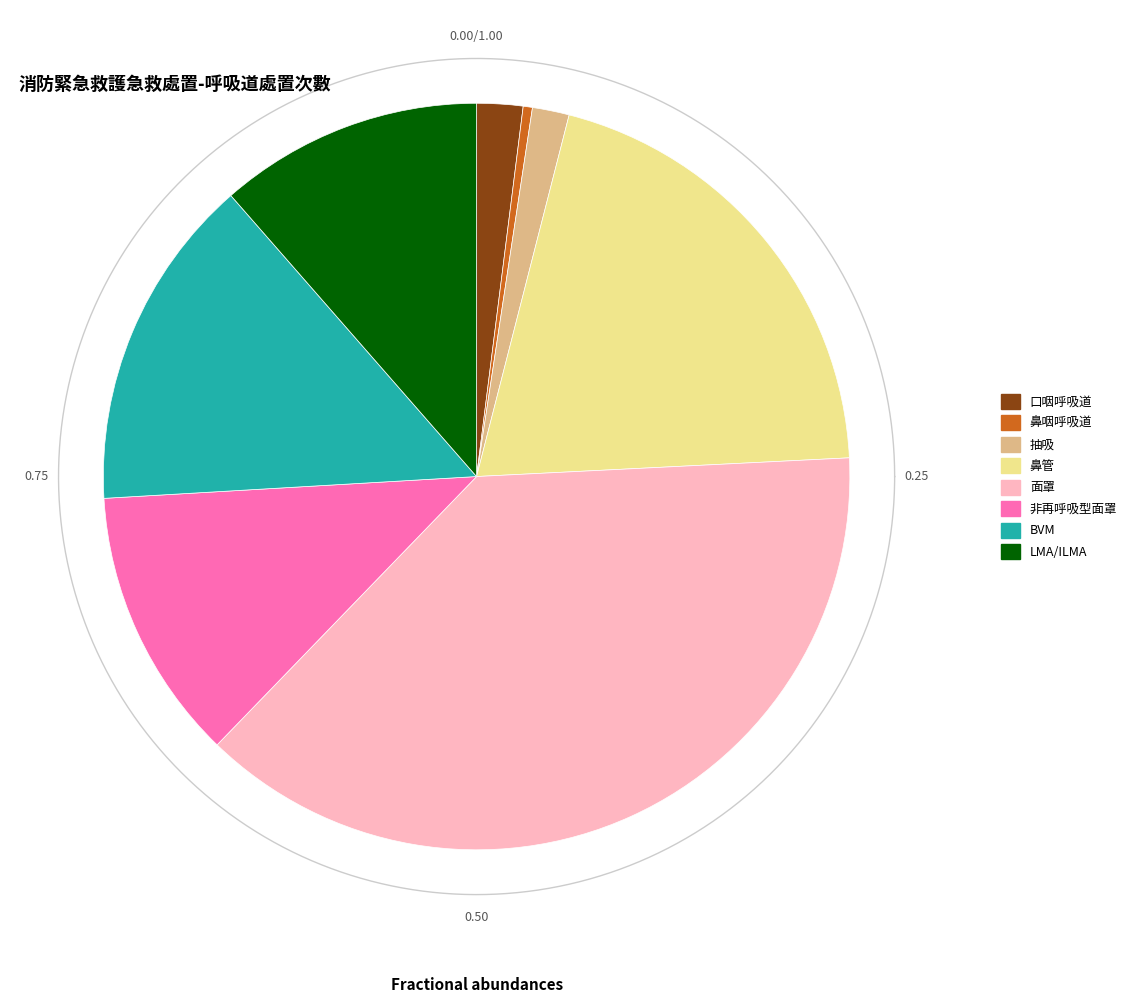

Approximately how many times larger is the value at 口咽呼吸道 compared to 鼻管?

0.1